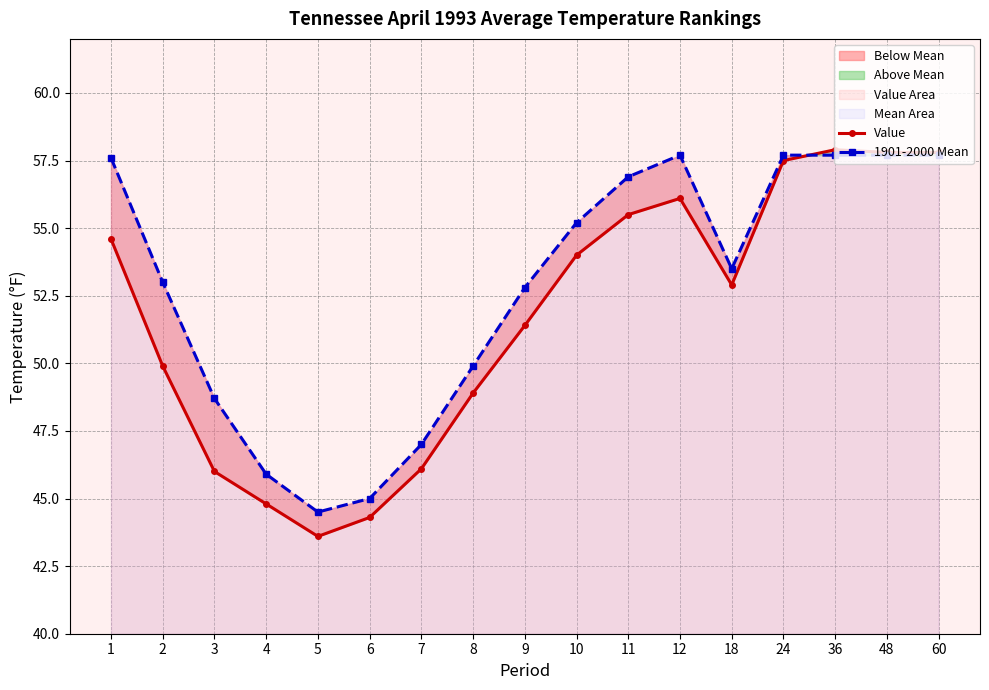

The value of Value at 5 is 43.6. True or false?

True